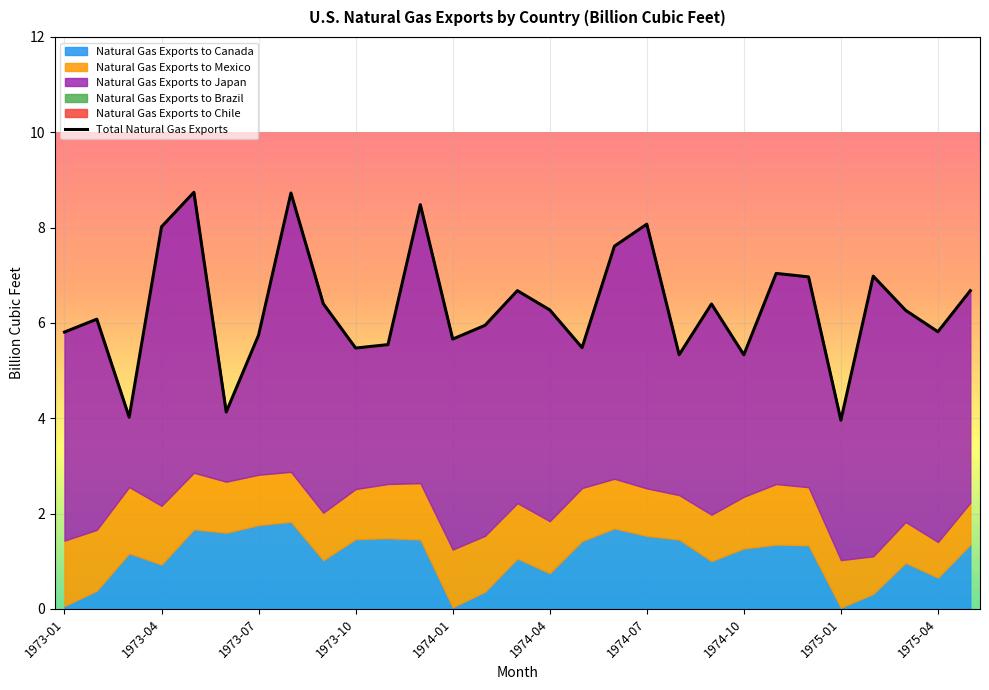

Is it true that Total Natural Gas Exports equals 8.0 at 1973-04?

True